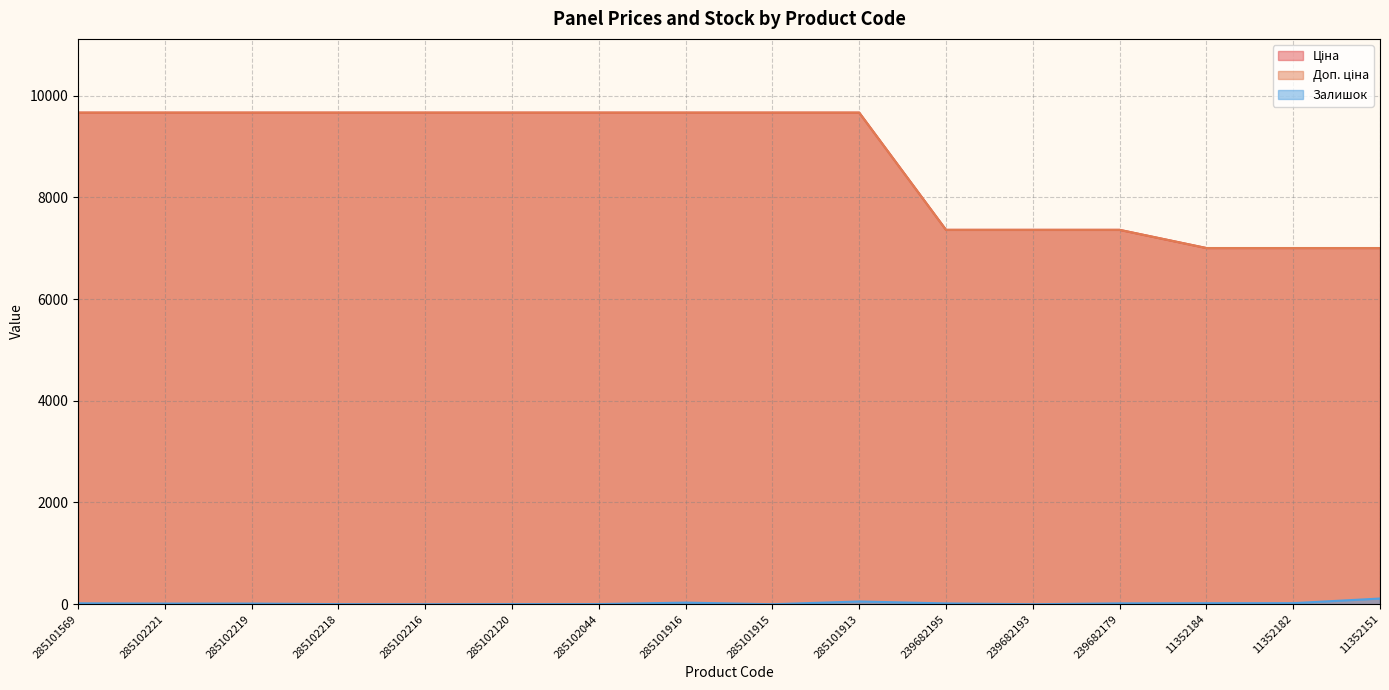

What are all the series names shown in the legend?

Ціна, Доп. ціна, Залишок